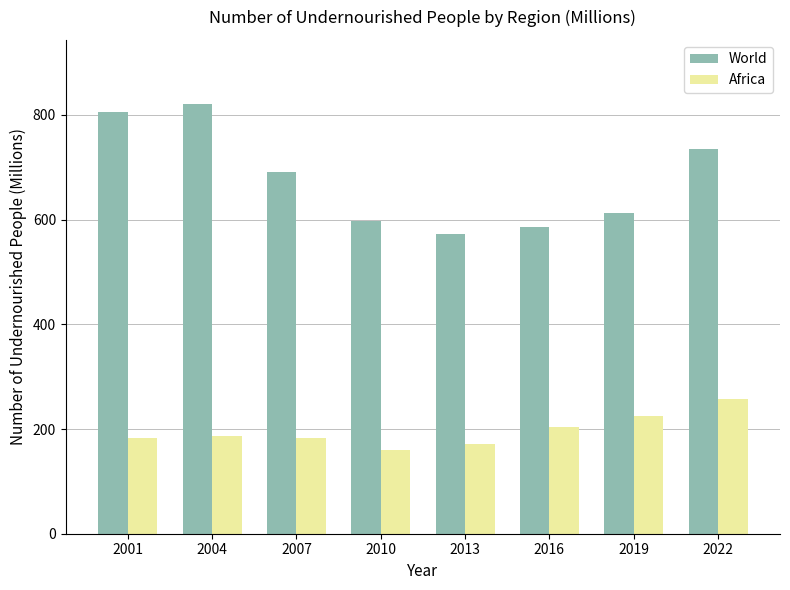

List the series in order of their overall mean, lowest first.

Africa, World